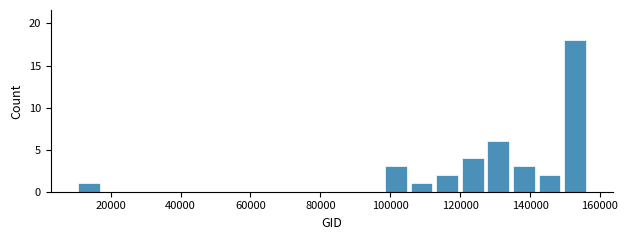

Around what value on the x-axis is the tallest bar? Give the approximate position of its centre, as read against the axis.

152000